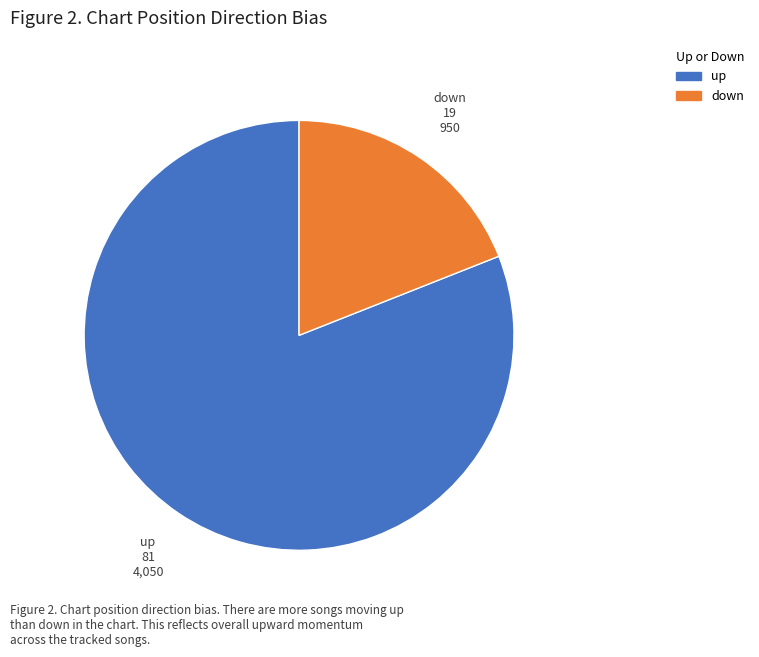

Combined, do up and down account for over 50%?

Yes